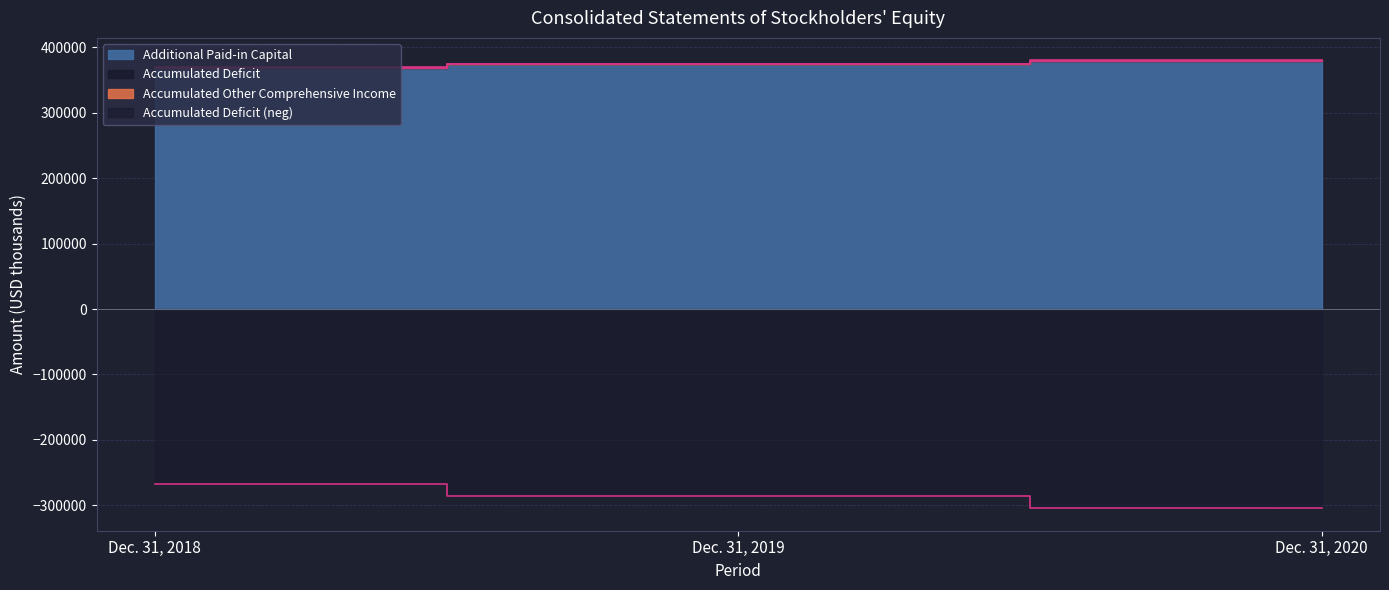

At which label does Additional Paid-in Capital first exceed 374525?

Dec. 31, 2020